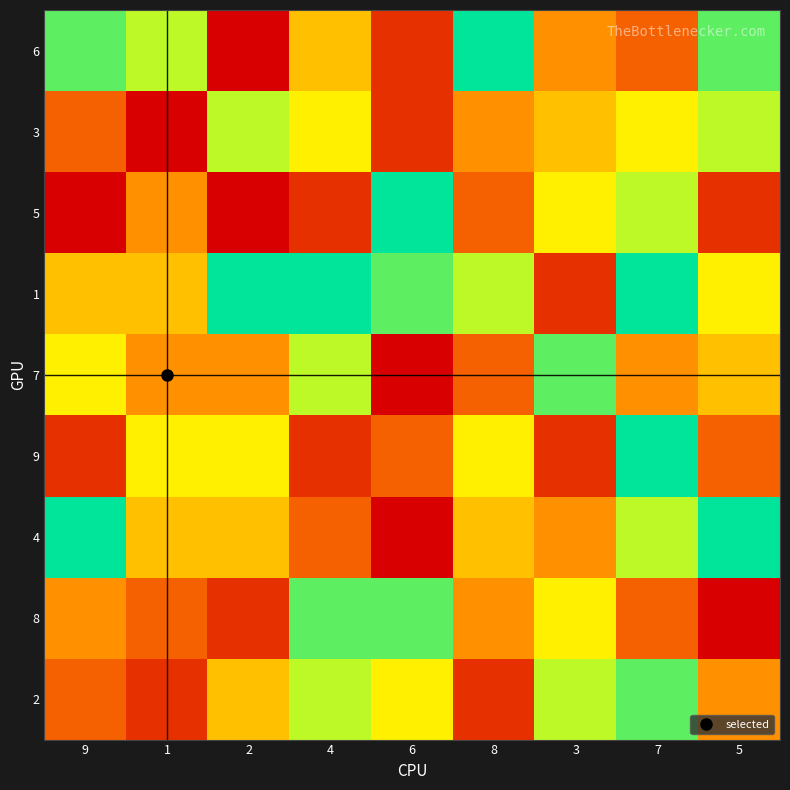

Count the number of data series in this chart.

9